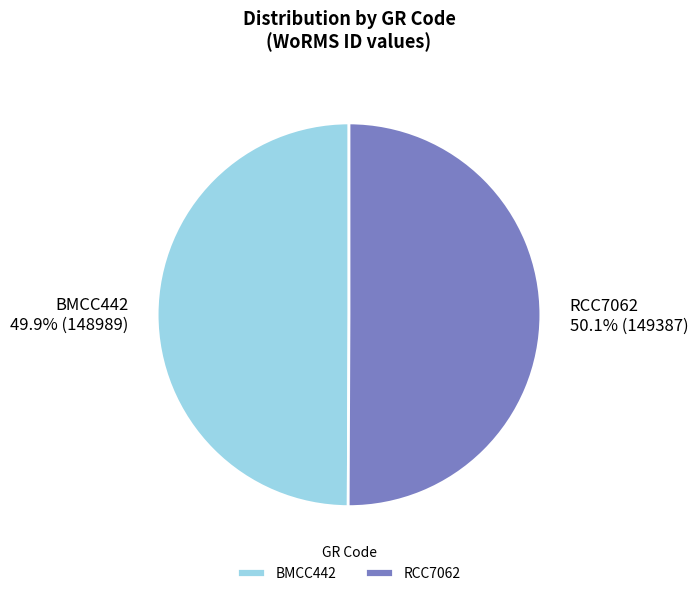

How many slices are in this pie chart?

2